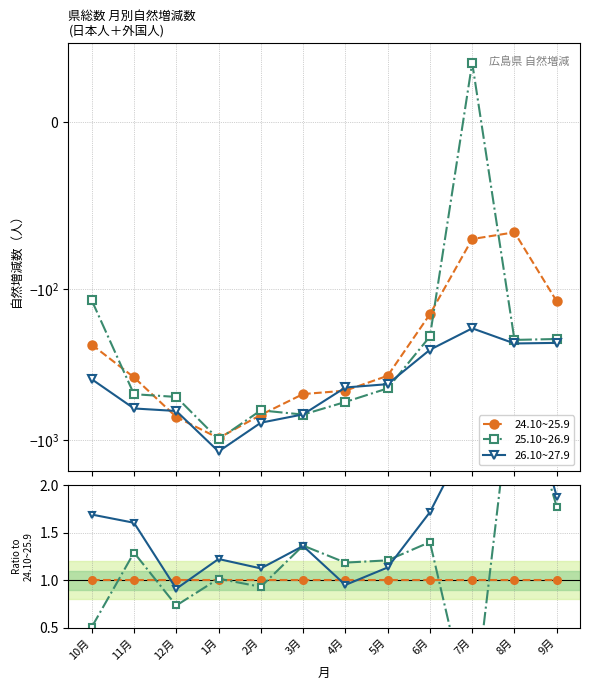

Count the number of categories in the chart.

12